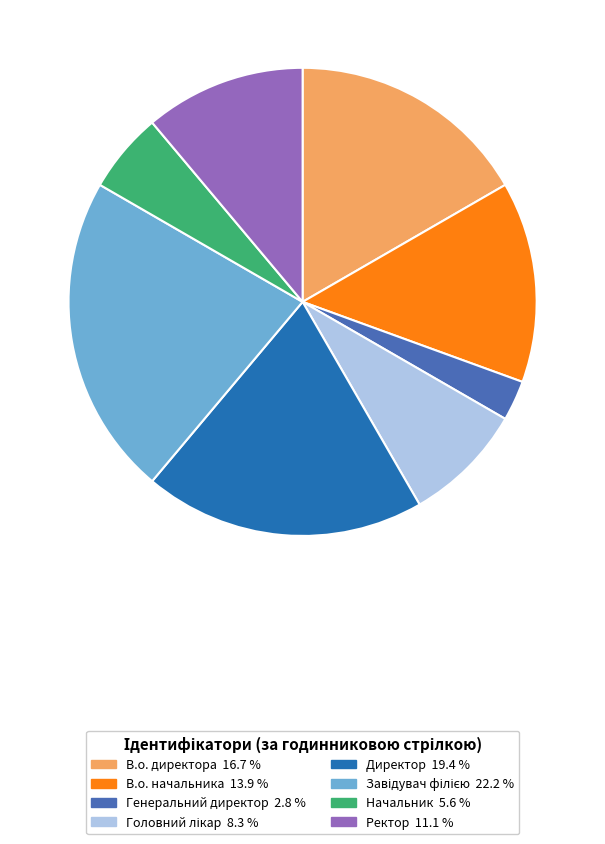

Approximately how many times larger is the value at Генеральний директор compared to Начальник?

0.5